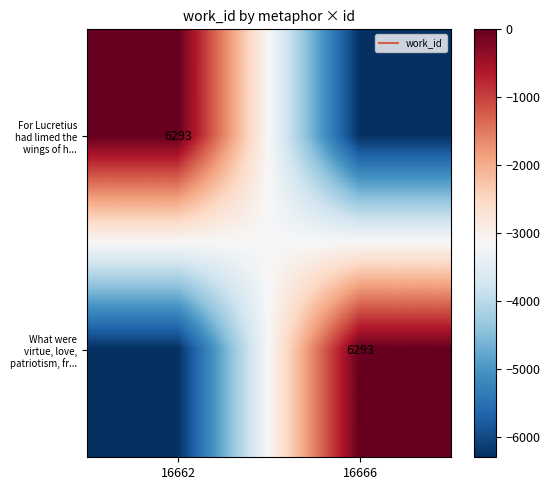

At 16666, list the series in order from smallest to largest.

For Lucretius had limed the wings of h..., What were virtue, love, patriotism, fr...